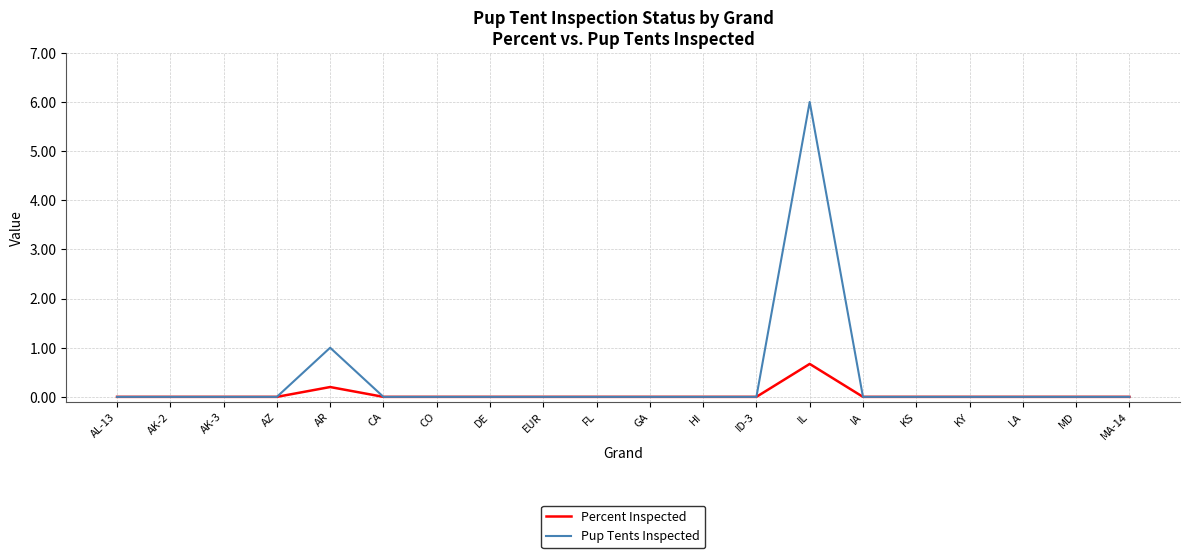

Which series has the largest total across all categories?

Pup Tents Inspected